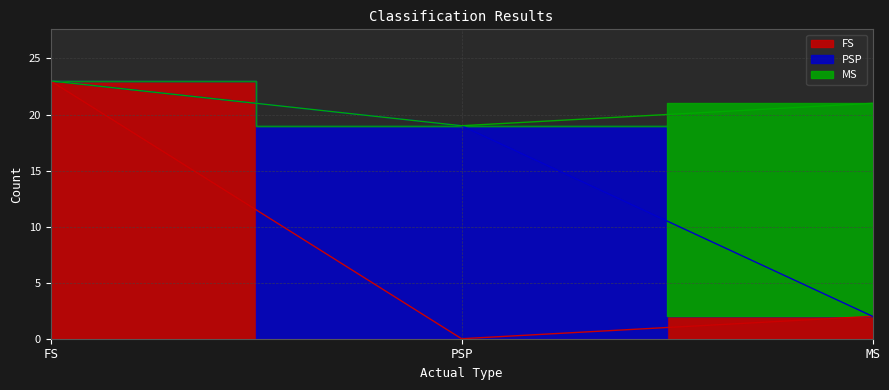

True or false: FS has a value of 23 at FS.

True